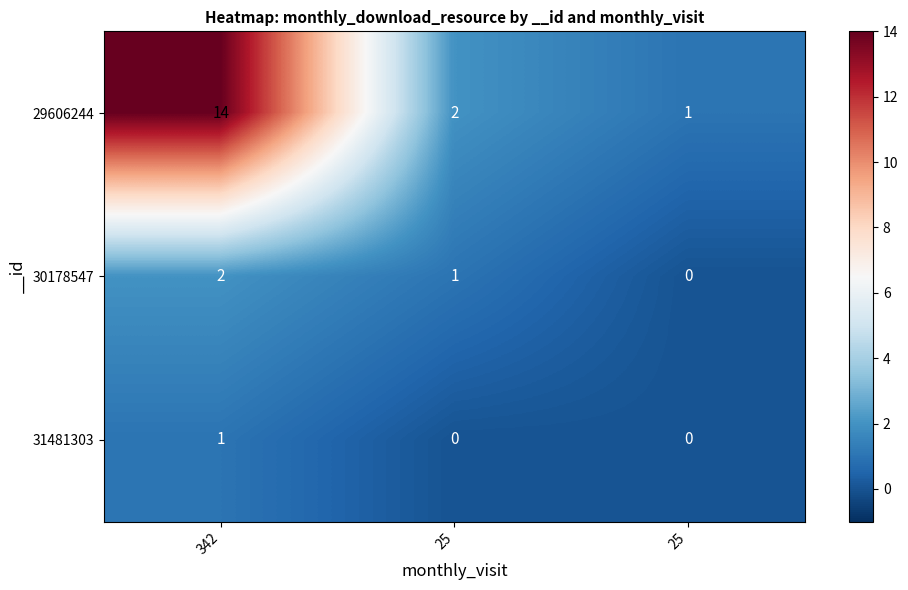

Rank the series at 25 from lowest to highest value.

31481303, 30178547, 29606244